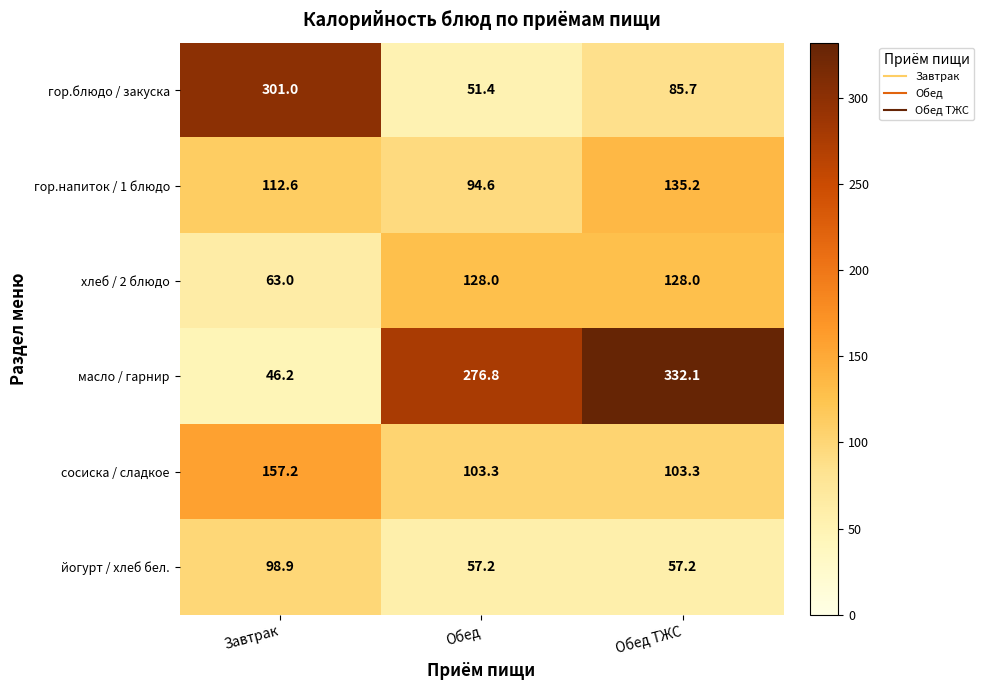

Reading left to right, extract all data points from this chart.

гор.блюдо / закуска: Завтрак=301.0	Обед=51.4	Обед ТЖС=85.7
гор.напиток / 1 блюдо: Завтрак=112.6	Обед=94.6	Обед ТЖС=135.2
хлеб / 2 блюдо: Завтрак=63.0	Обед=128.0	Обед ТЖС=128.0
масло / гарнир: Завтрак=46.2	Обед=276.8	Обед ТЖС=332.1
сосиска / сладкое: Завтрак=157.2	Обед=103.3	Обед ТЖС=103.3
йогурт / хлеб бел.: Завтрак=98.9	Обед=57.2	Обед ТЖС=57.2